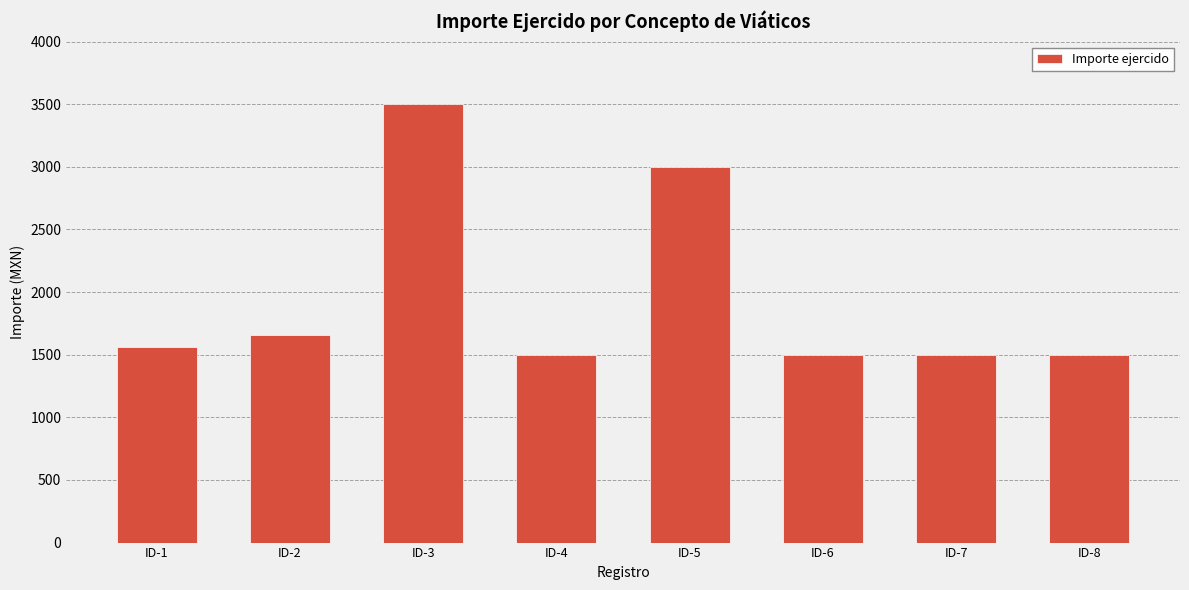

Reading left to right, transcribe all the data shown in this chart.

ID-1=1562.2	ID-2=1656.0	ID-3=3500.0	ID-4=1500.0	ID-5=3000.0	ID-6=1500.0	ID-7=1500.0	ID-8=1500.0